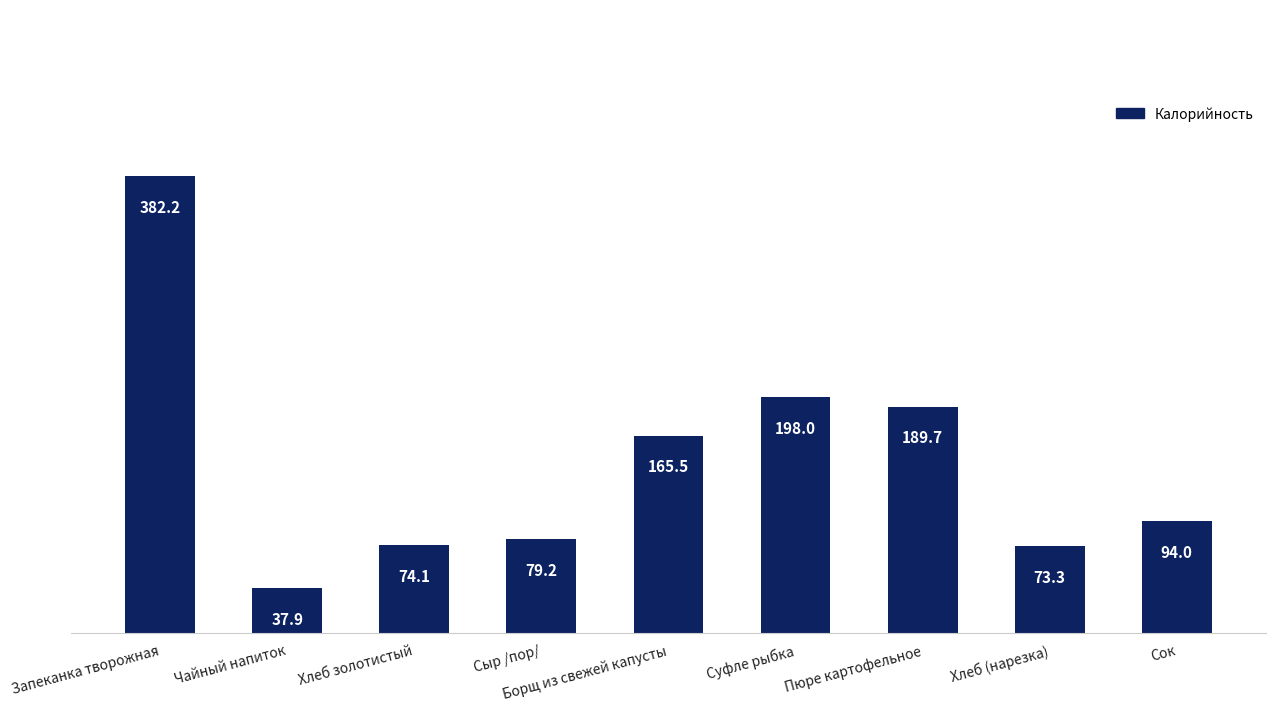

What is the sum of the values at Пюре картофельное and Чайный напиток?

227.6